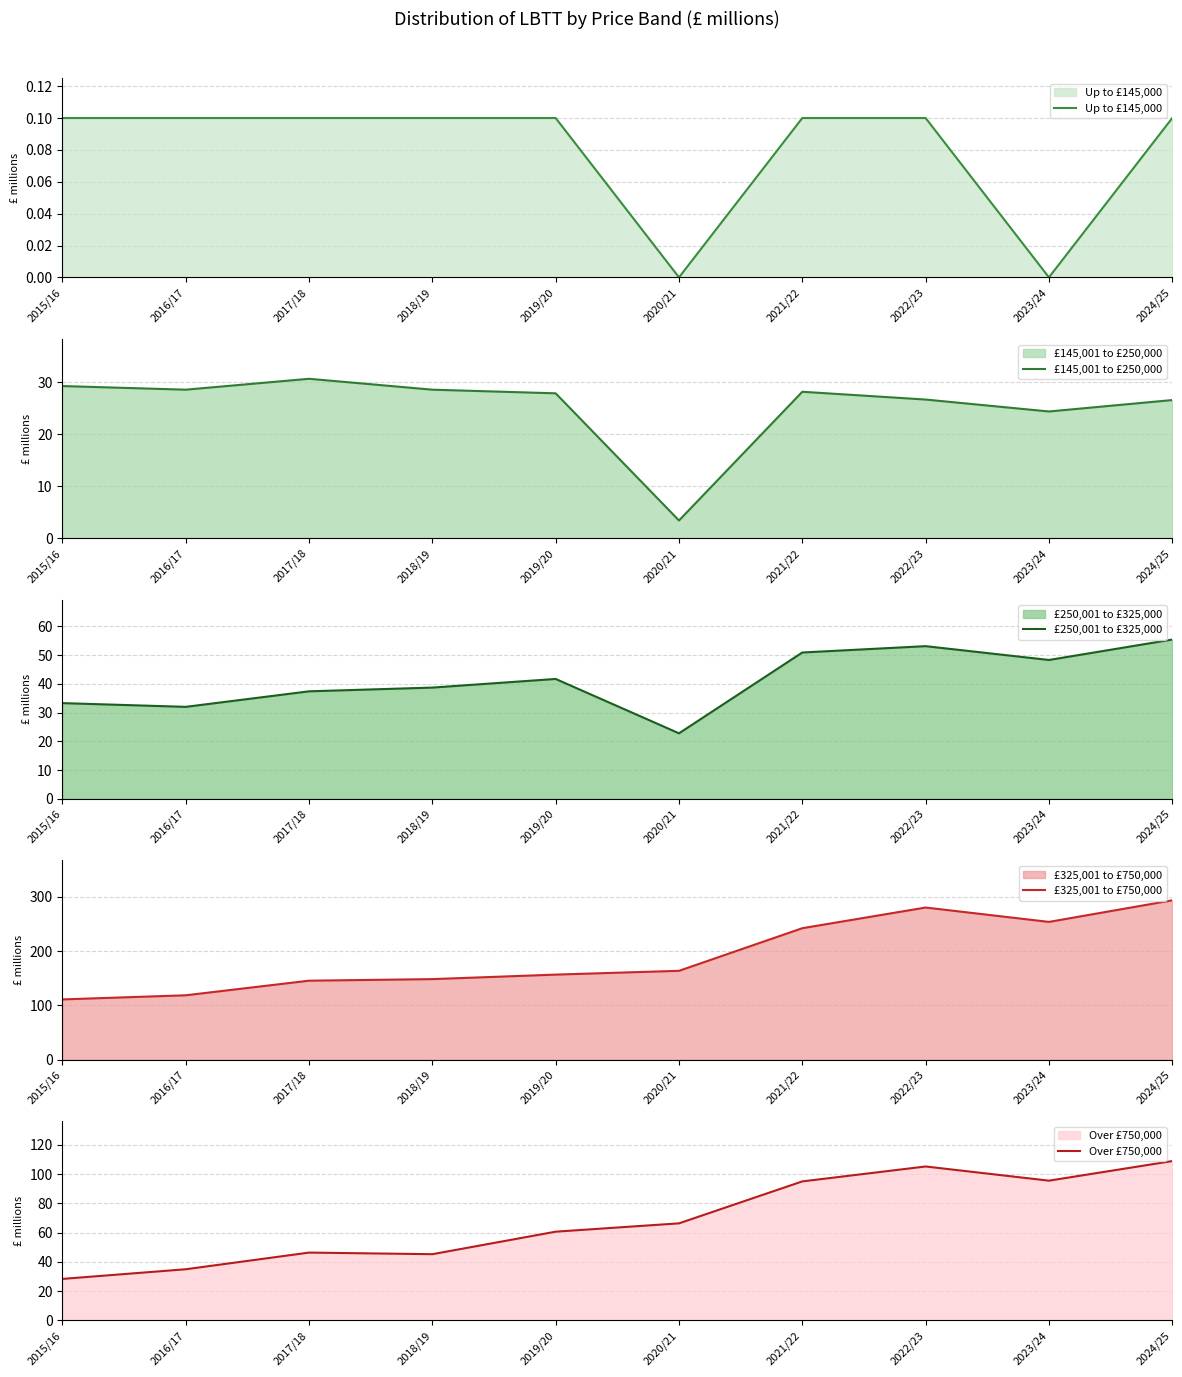

What is the label of the 7th point from the right?

2018/19